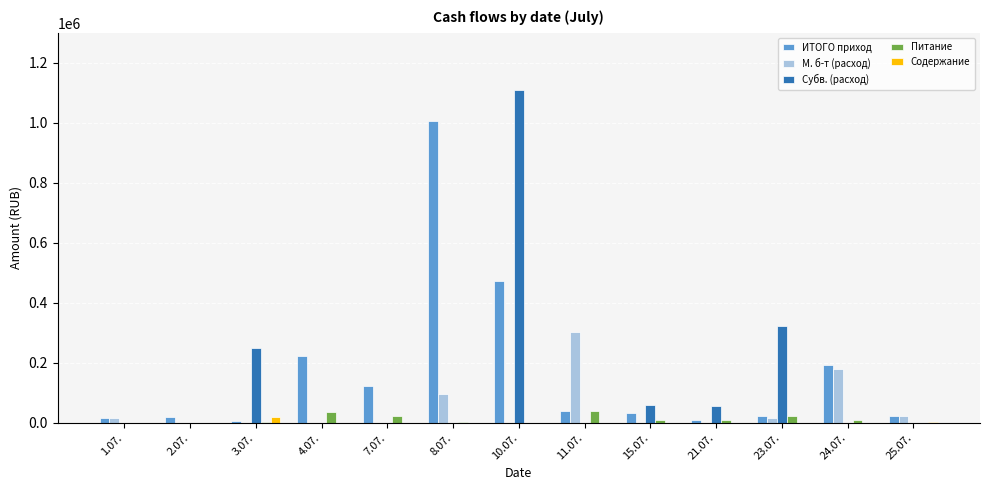

What is the sum of the Питание values at 15.07. and 4.07.?

42260.4